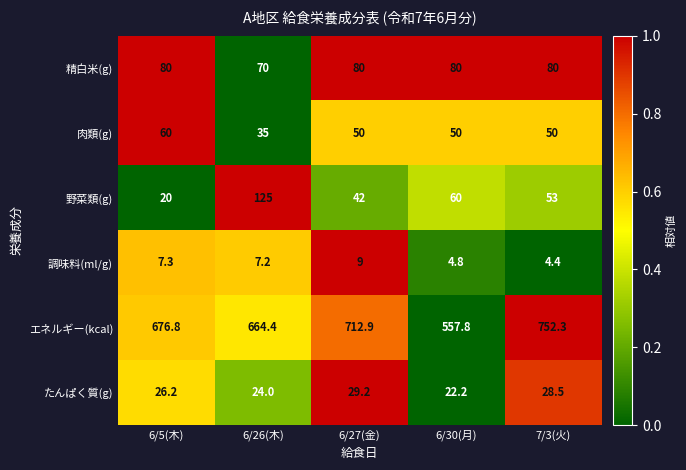

What is the spread (max minus min) of values at 6/27(金)?

703.9